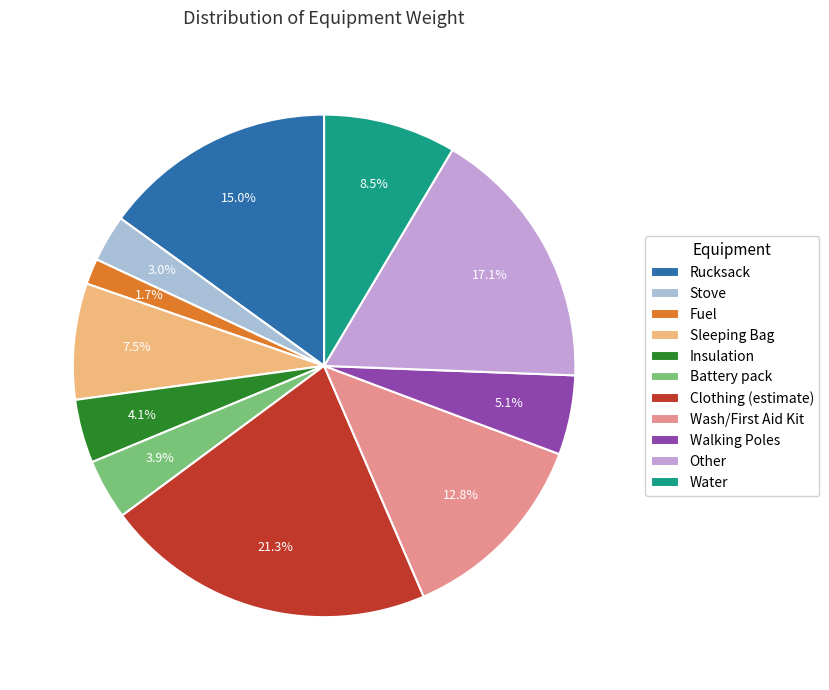

What percentage is NOT represented by Water?

91.5%